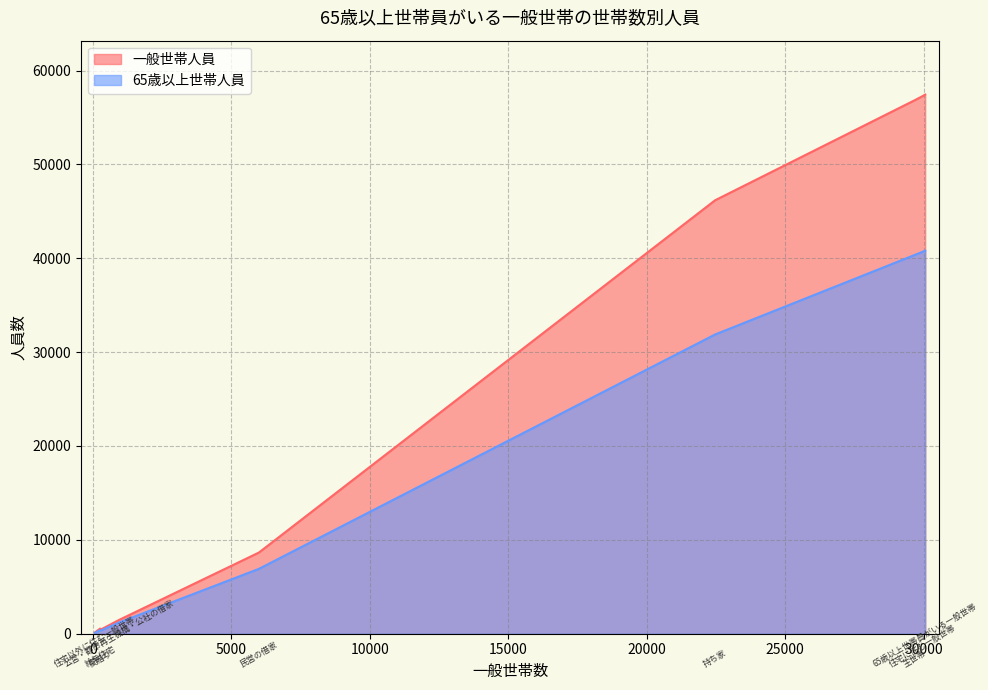

Is it true that 65歳以上世帯人員 equals 17957 at 主世帯?

False